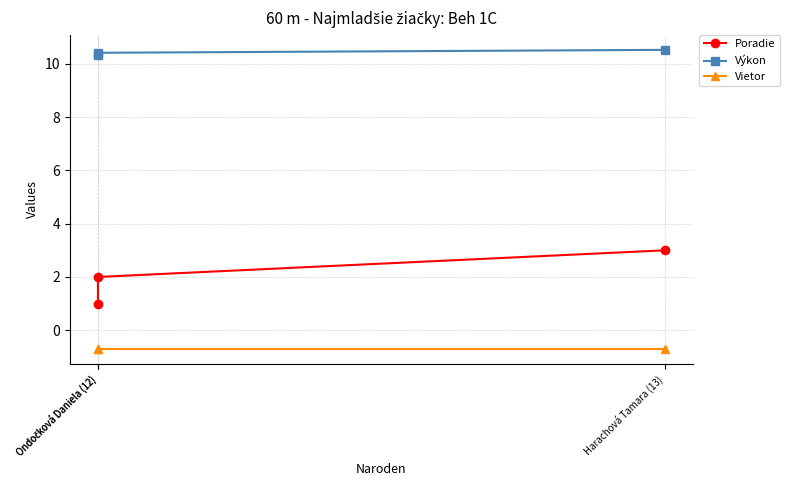

What are all the series names shown in the legend?

Poradie, Výkon, Vietor